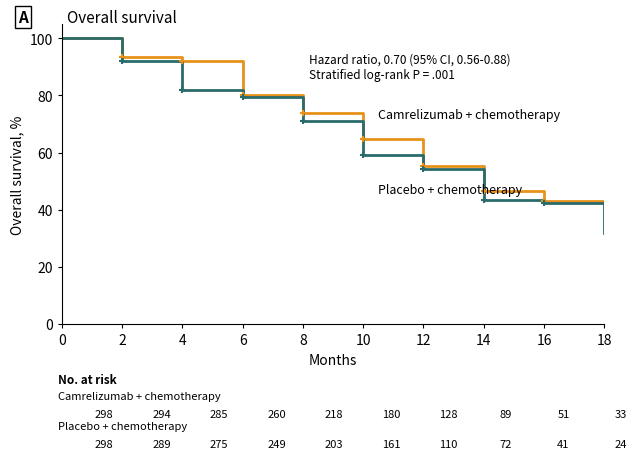

How many lines are shown in the chart?

2